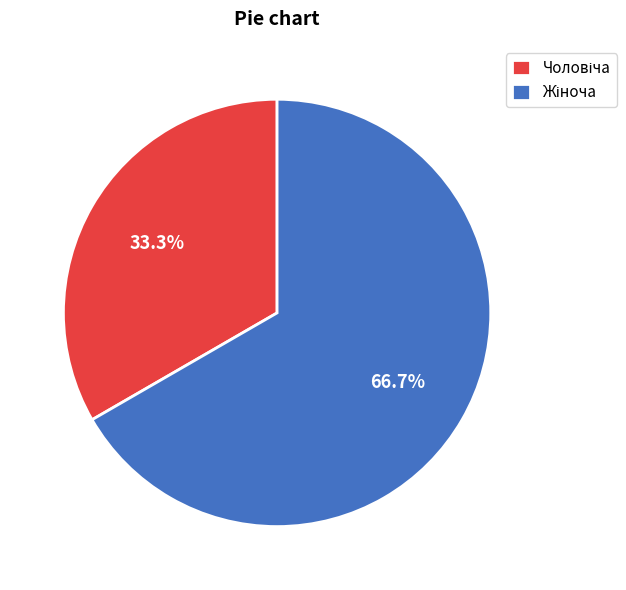

To the nearest percent, what is the difference between the largest and smallest slice percentages?

33%